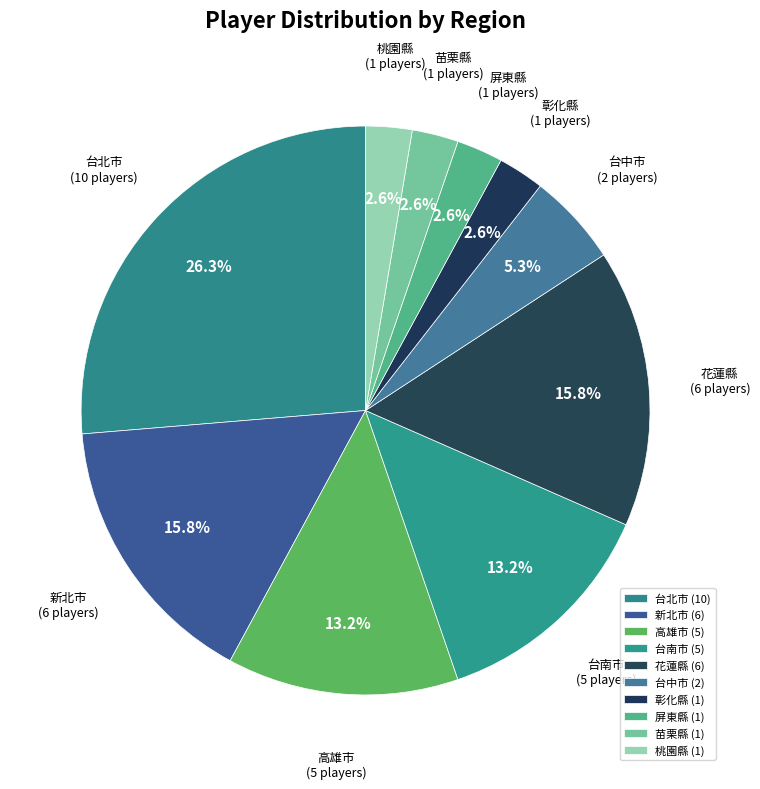

To the nearest percent, what portion does 台北市 represent?

26%